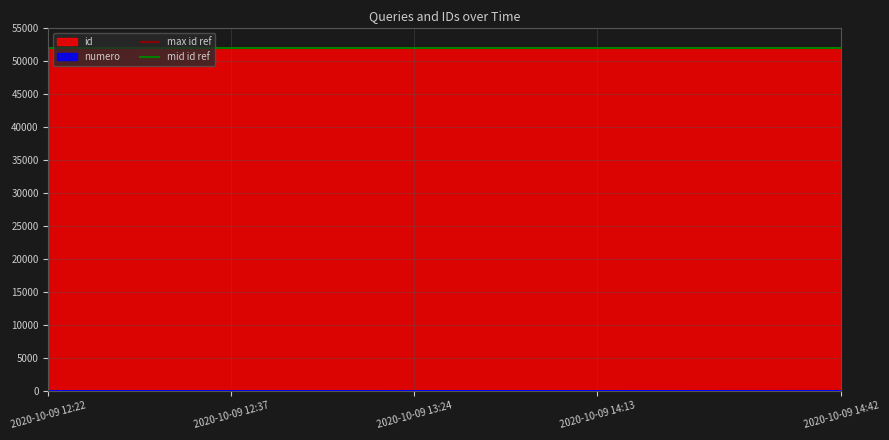

At how many categories does at least one series exceed 52049?

2